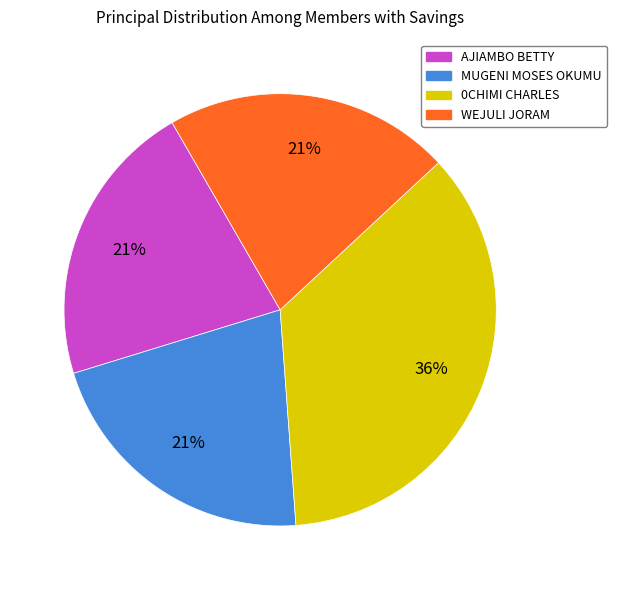

To the nearest percent, what percentage of the pie is MUGENI MOSES OKUMU?

21%